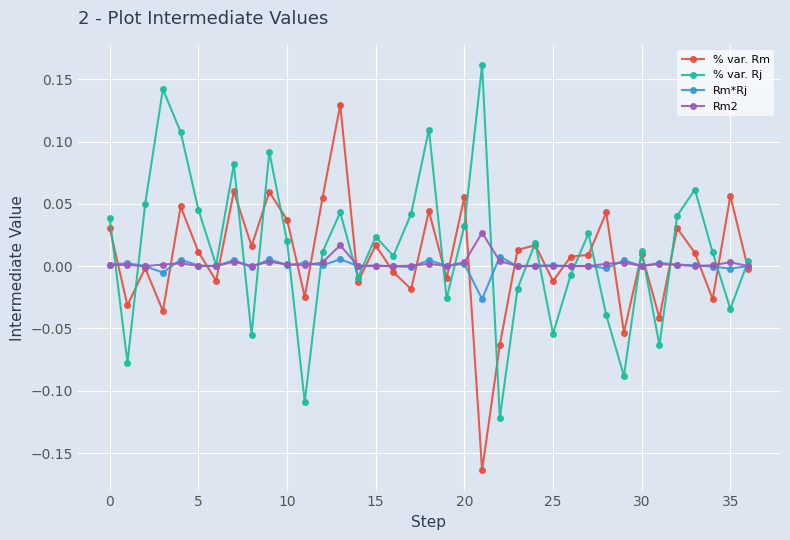

List the series in order of their peak value, highest first.

% var. Rj, % var. Rm, Rm2, Rm*Rj